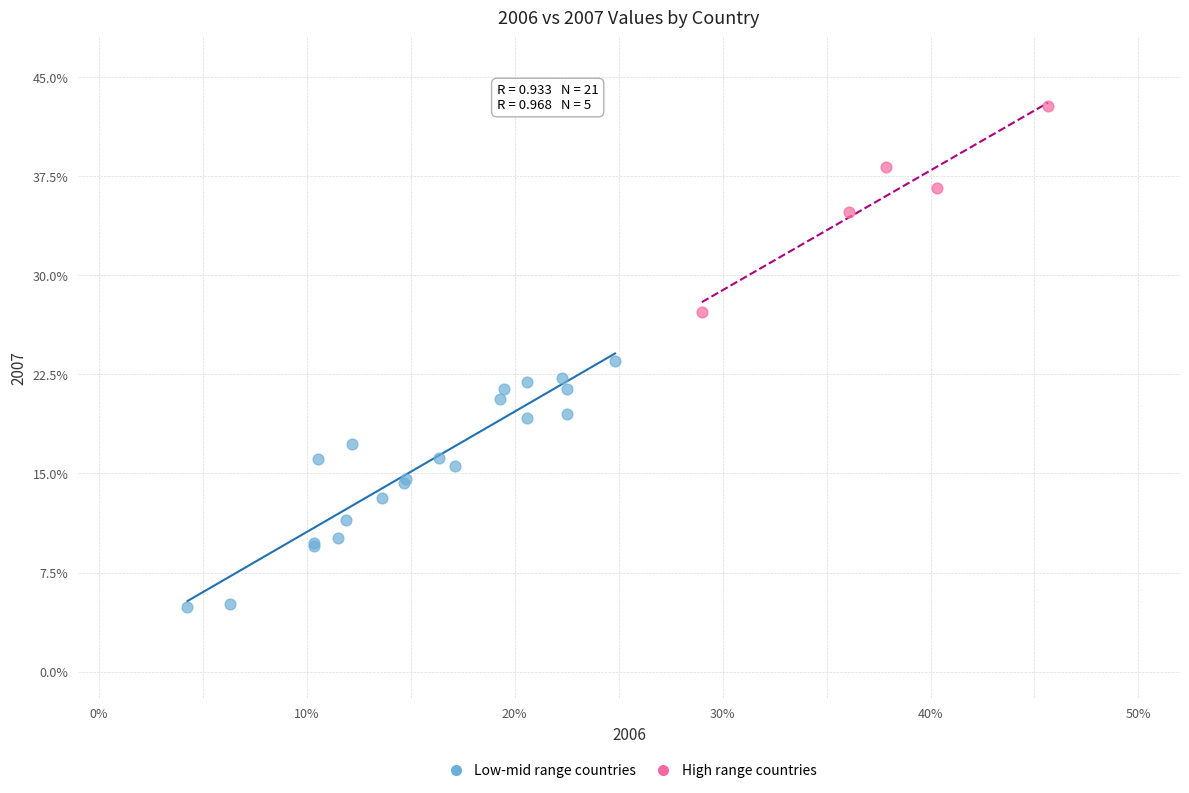

Which series reaches the maximum Y coordinate?

High range countries